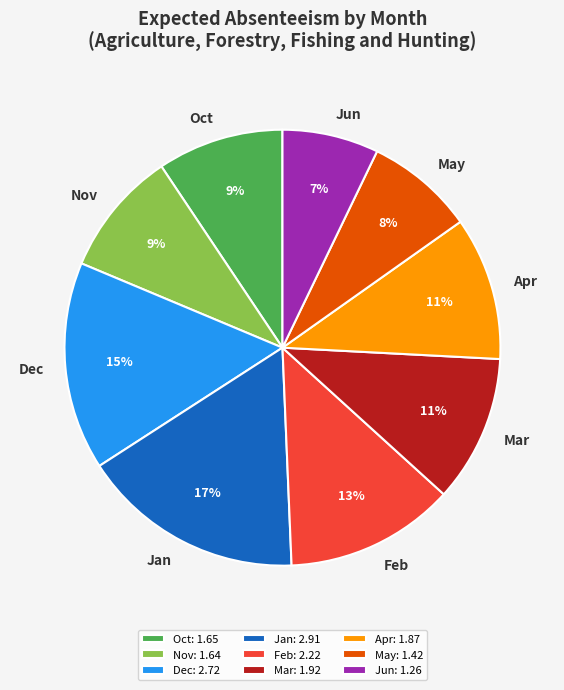

Is there any slice that represents more than half of the pie?

No